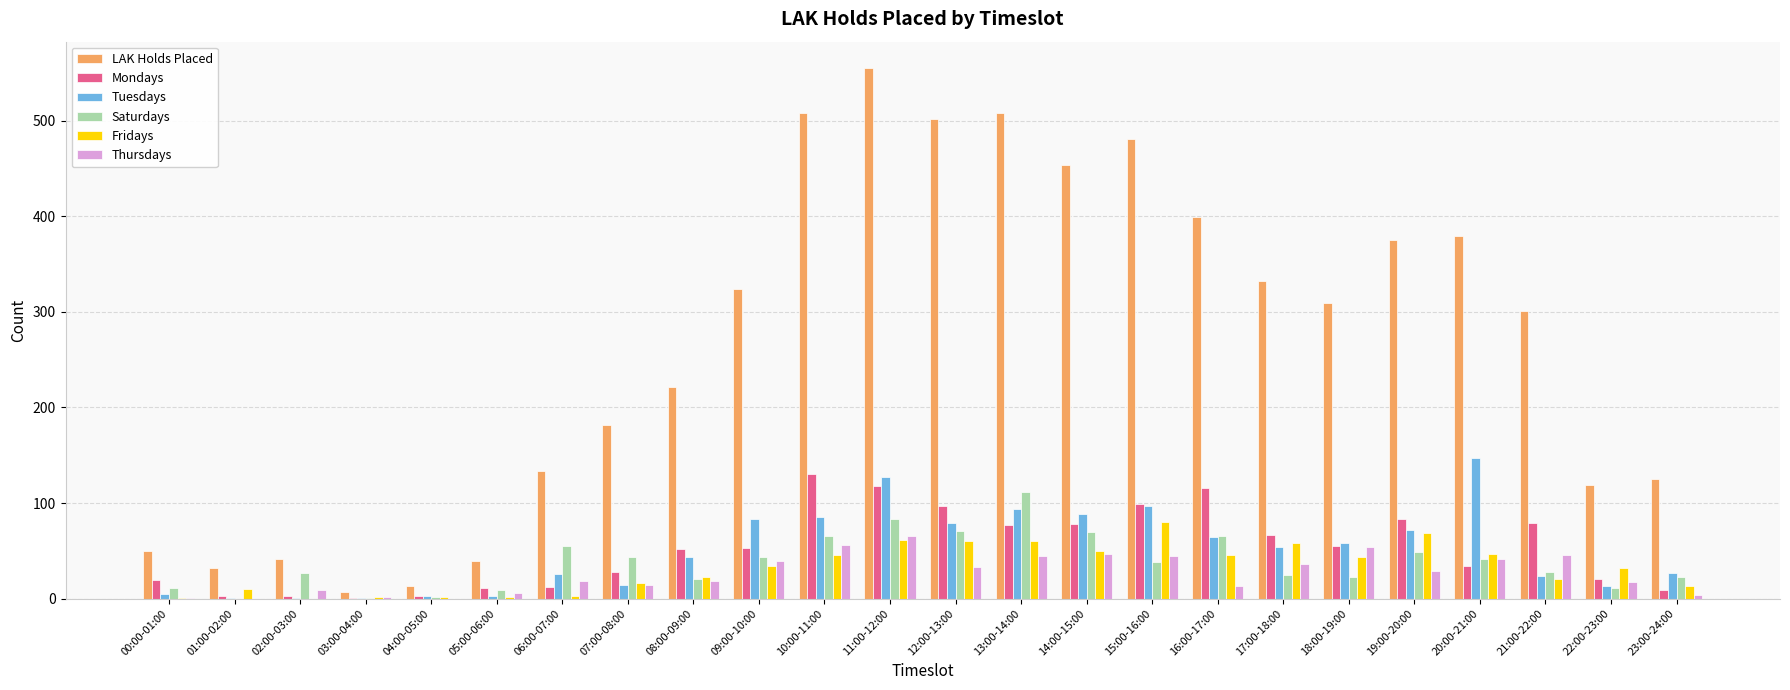

Between 02:00-03:00 and 23:00-24:00, which series saw the biggest shift?

LAK Holds Placed